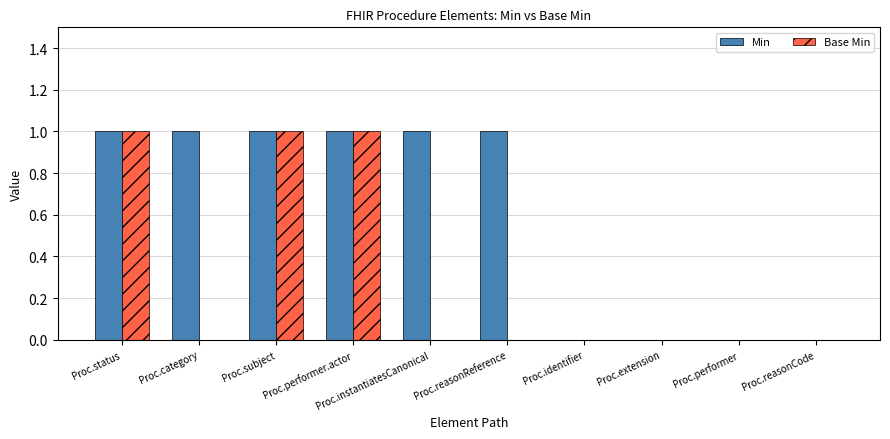

Is the value of Base Min at Proc.extension greater than the value of Min at Proc.reasonReference?

No